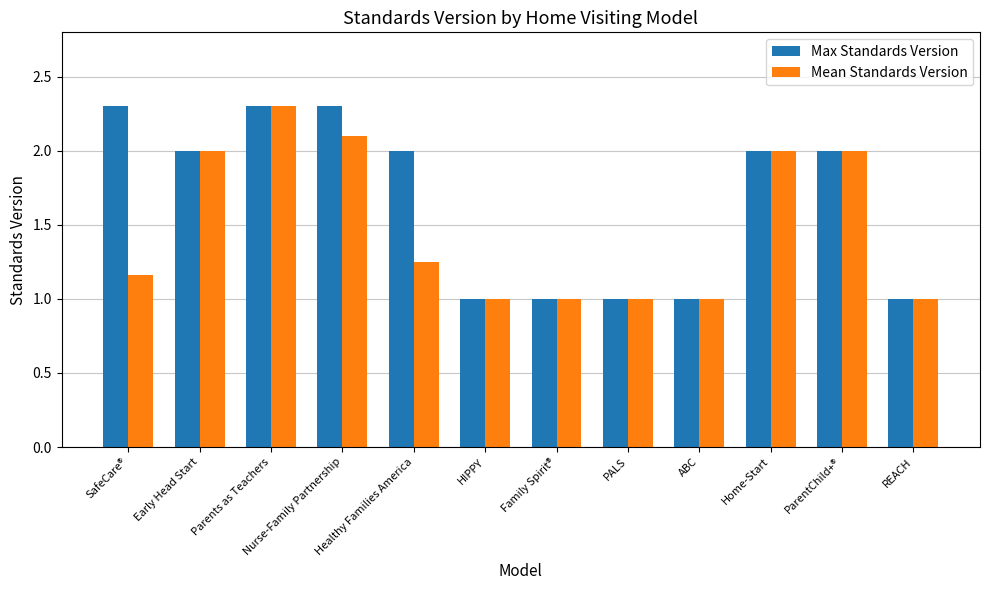

What is the difference between the maximum and minimum values in the Mean Standards Version series?

1.3